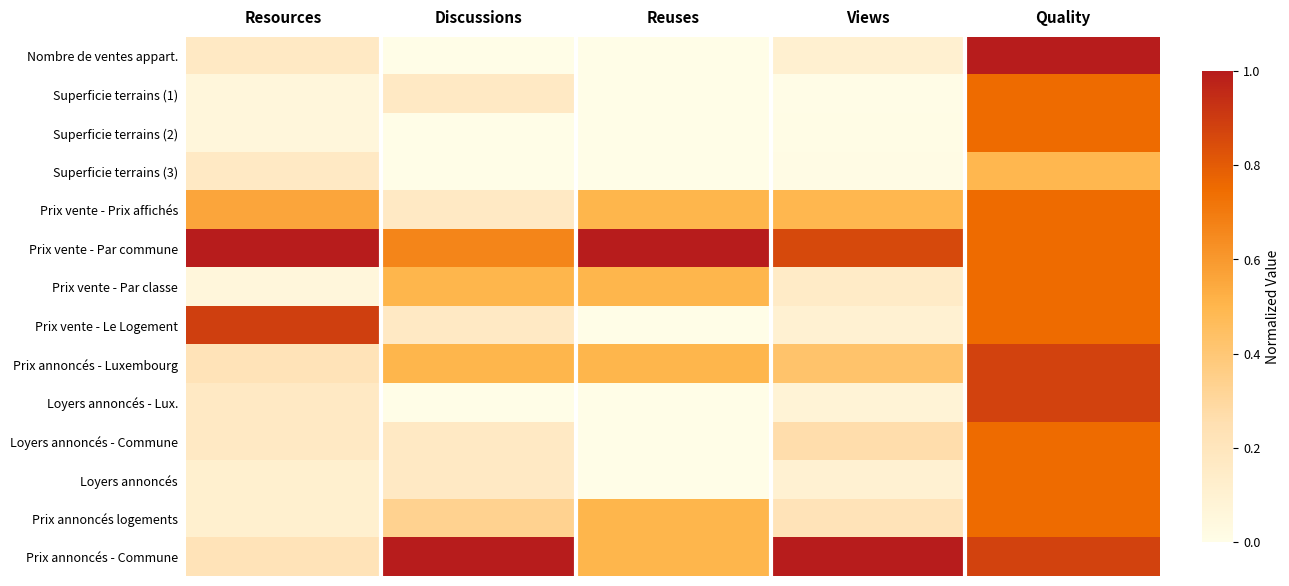

At which category does the chart reach its peak across all series?

Quality